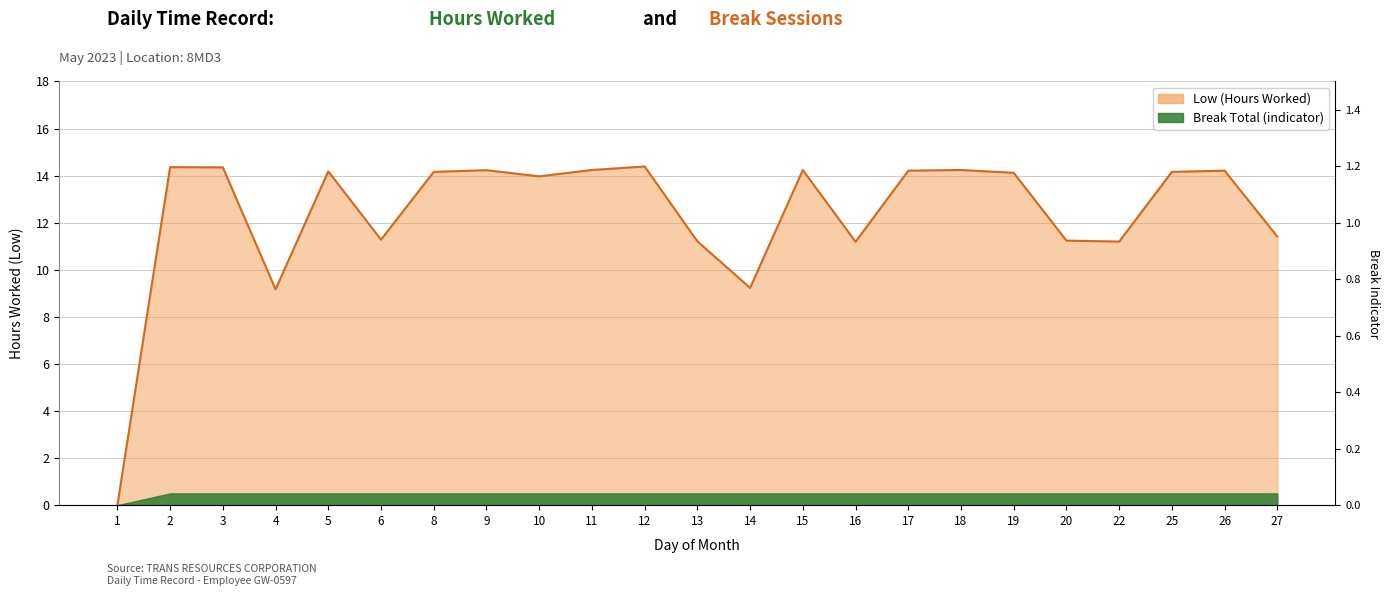

Where does the data first go above 14?

2